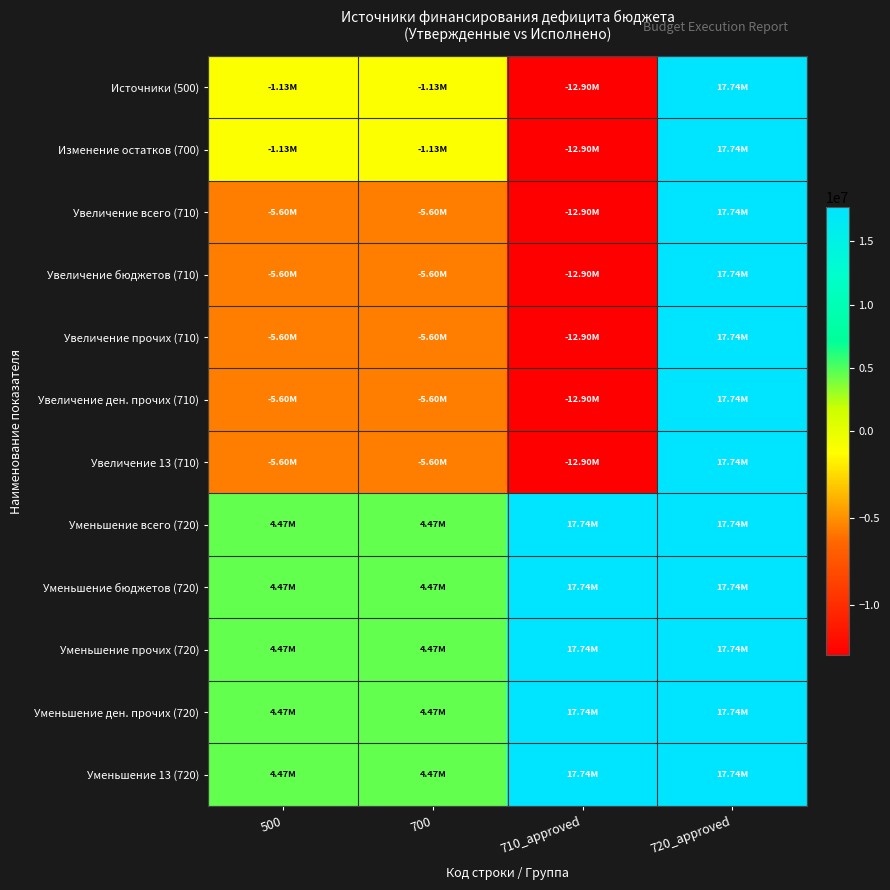

List the series in order of their peak value, lowest first.

Источники (500), Изменение остатков (700), Увеличение всего (710), Увеличение бюджетов (710), Увеличение прочих (710), Увеличение ден. прочих (710), Увеличение 13 (710), Уменьшение всего (720), Уменьшение бюджетов (720), Уменьшение прочих (720), Уменьшение ден. прочих (720), Уменьшение 13 (720)